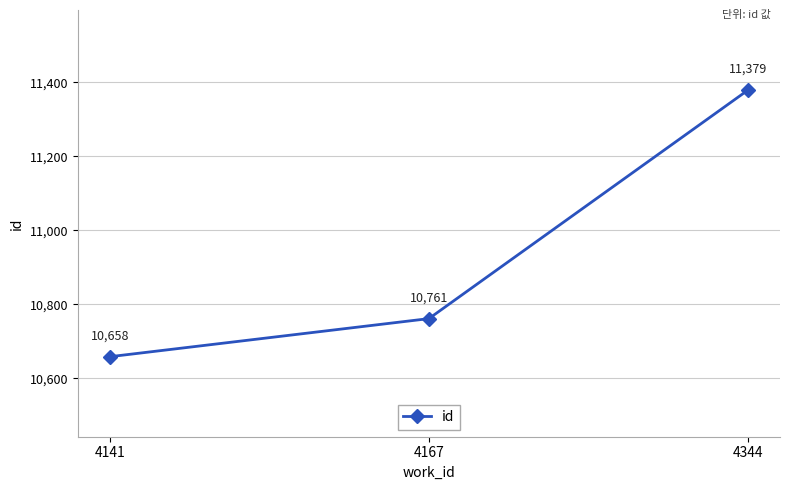

Count the values in the range 10658 to 11379.

3